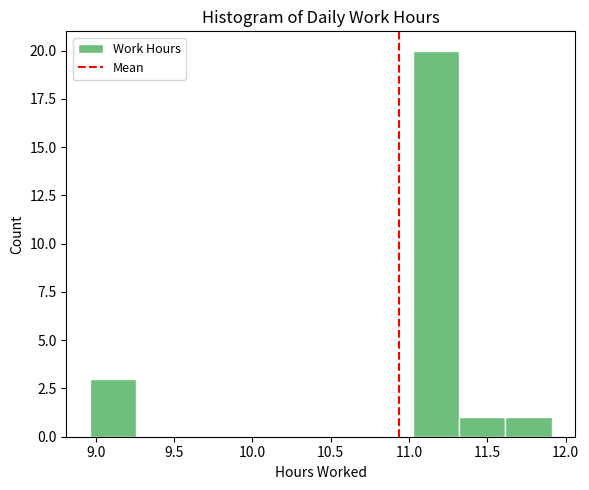

How tall is the bar that spans 11.320 to 11.615 on the x-axis? Neither the bar edges nor the heights are printed on the chart, so give them approximately, as read against the axes.

1